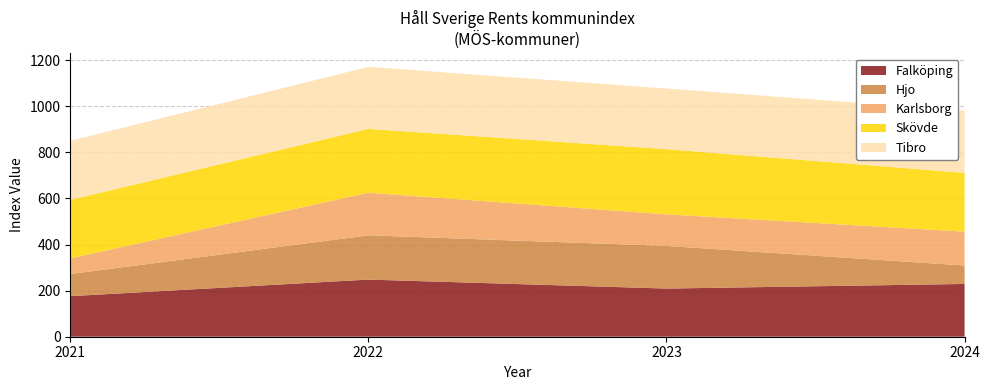

Reading right to left, transcribe all the data shown in this chart.

Falköping: 2024=229	2023=209	2022=248	2021=176
Hjo: 2024=80	2023=185	2022=192	2021=96
Karlsborg: 2024=147	2023=137	2022=185	2021=68
Skövde: 2024=255	2023=283	2022=277	2021=254
Tibro: 2024=270	2023=263	2022=269	2021=256